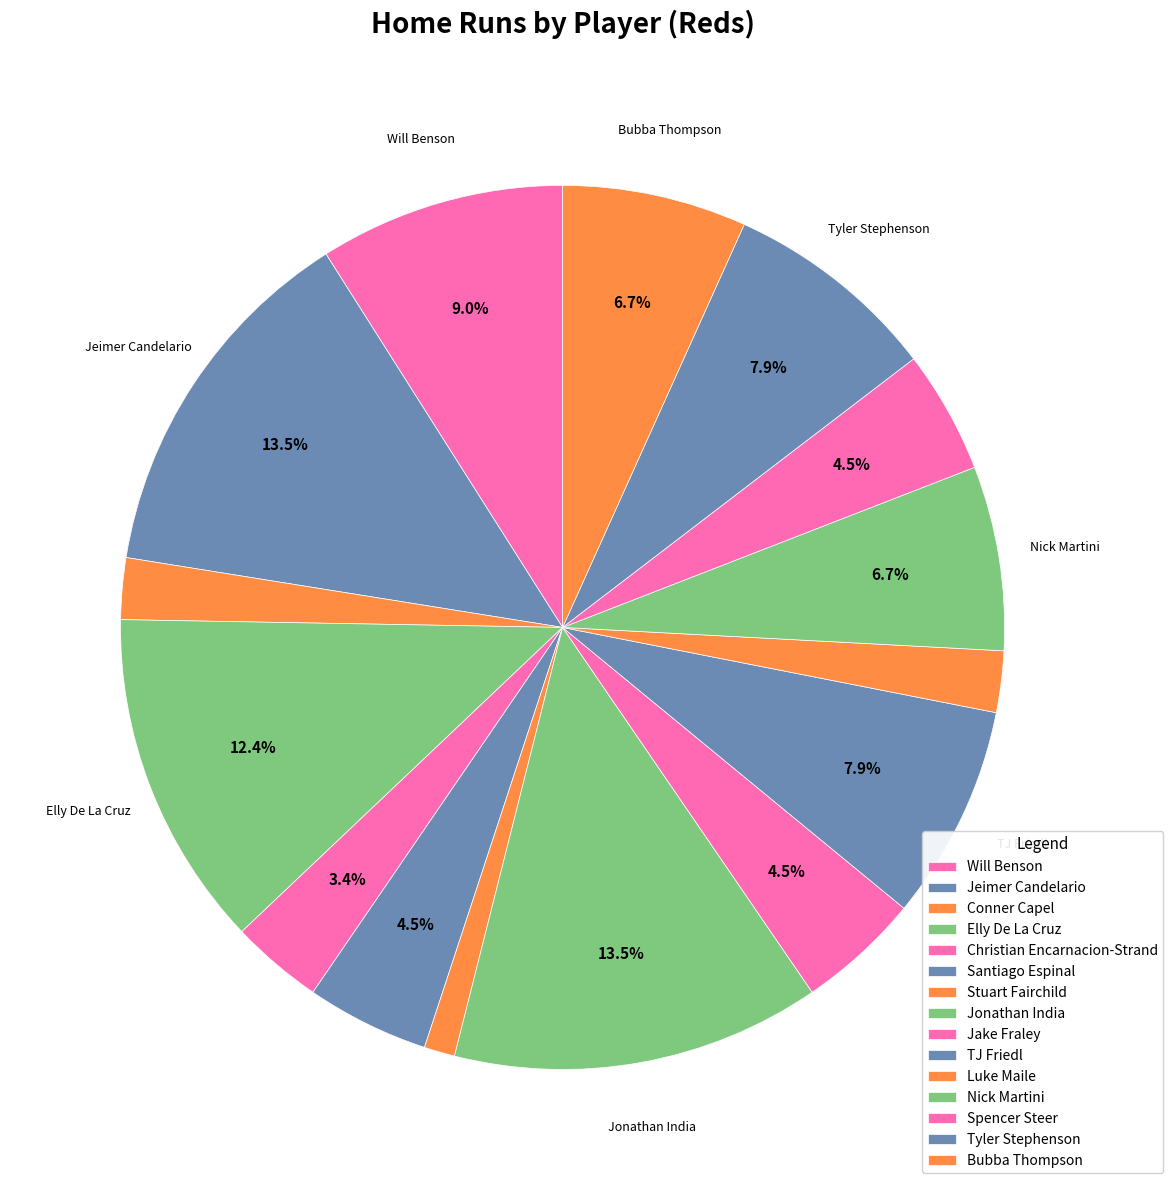

To the nearest percent, what is the combined percentage of Bubba Thompson and Elly De La Cruz?

19%